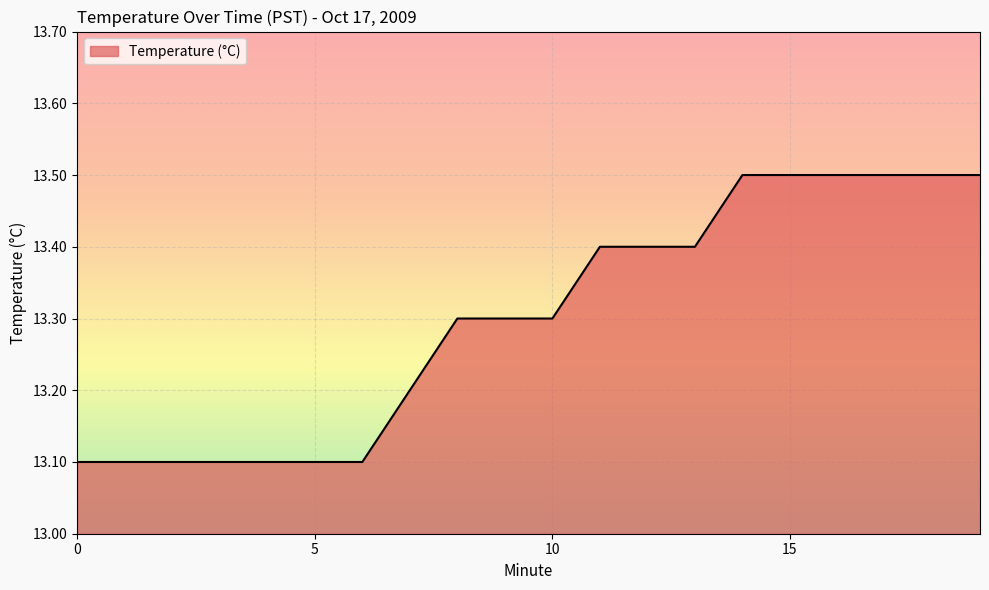

What is the difference between the maximum and minimum values?

0.4